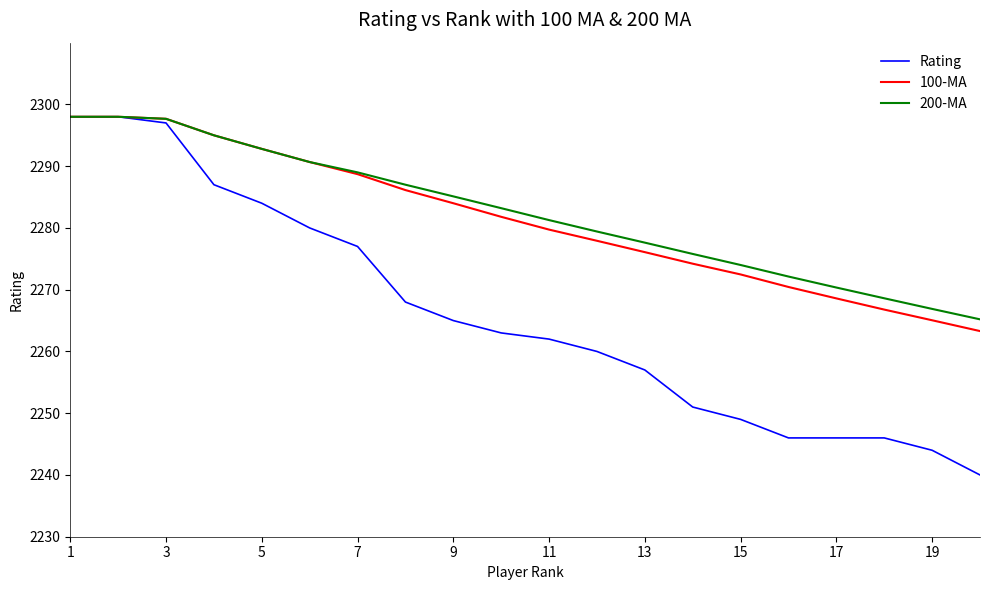

What is the maximum value for 100-MA?

2298.0